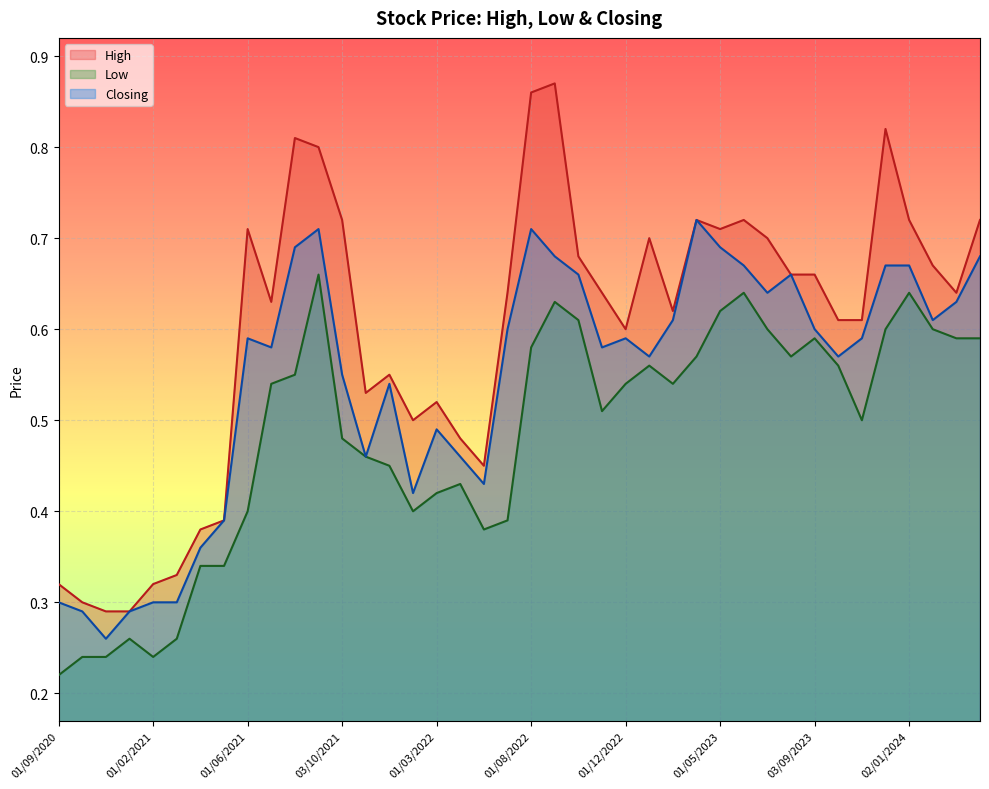

True or false: Low and High cross at least once.

False